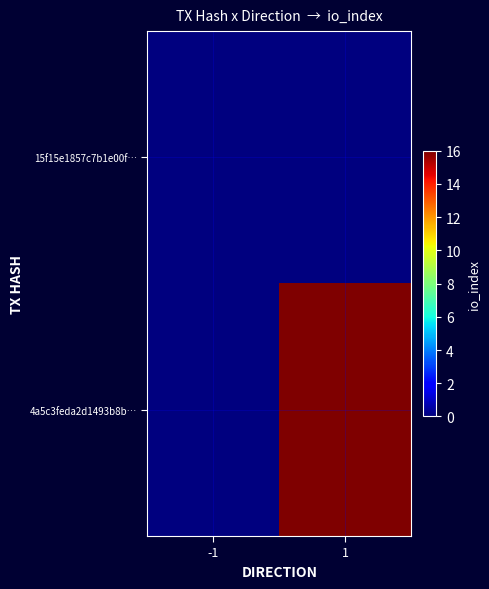

Which series has the widest spread of values?

4a5c3feda2d1493b8b…